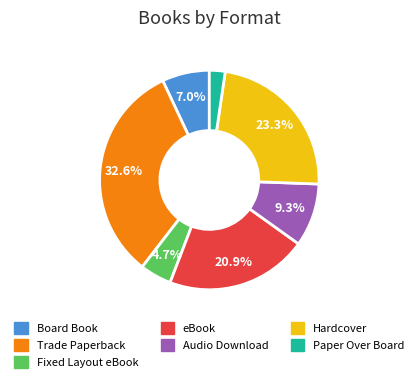

Combined, do eBook and Hardcover account for over 50%?

No